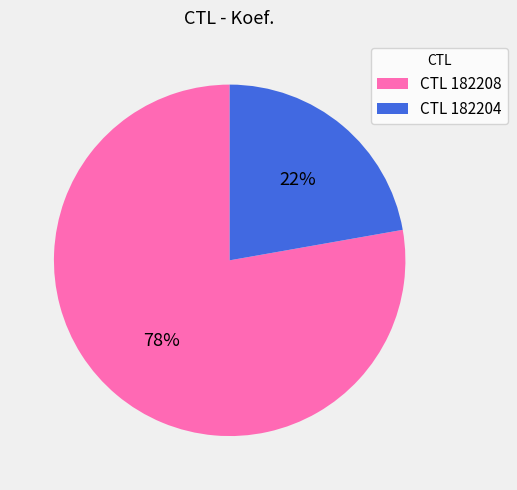

Approximately how many times larger is the value at CTL 182208 compared to CTL 182204?

3.5